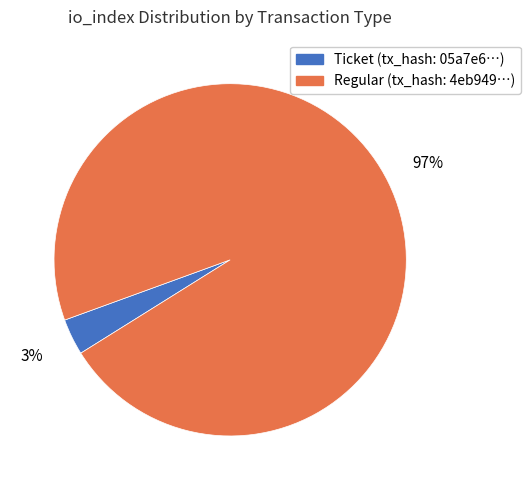

Does any single category account for the majority?

Yes